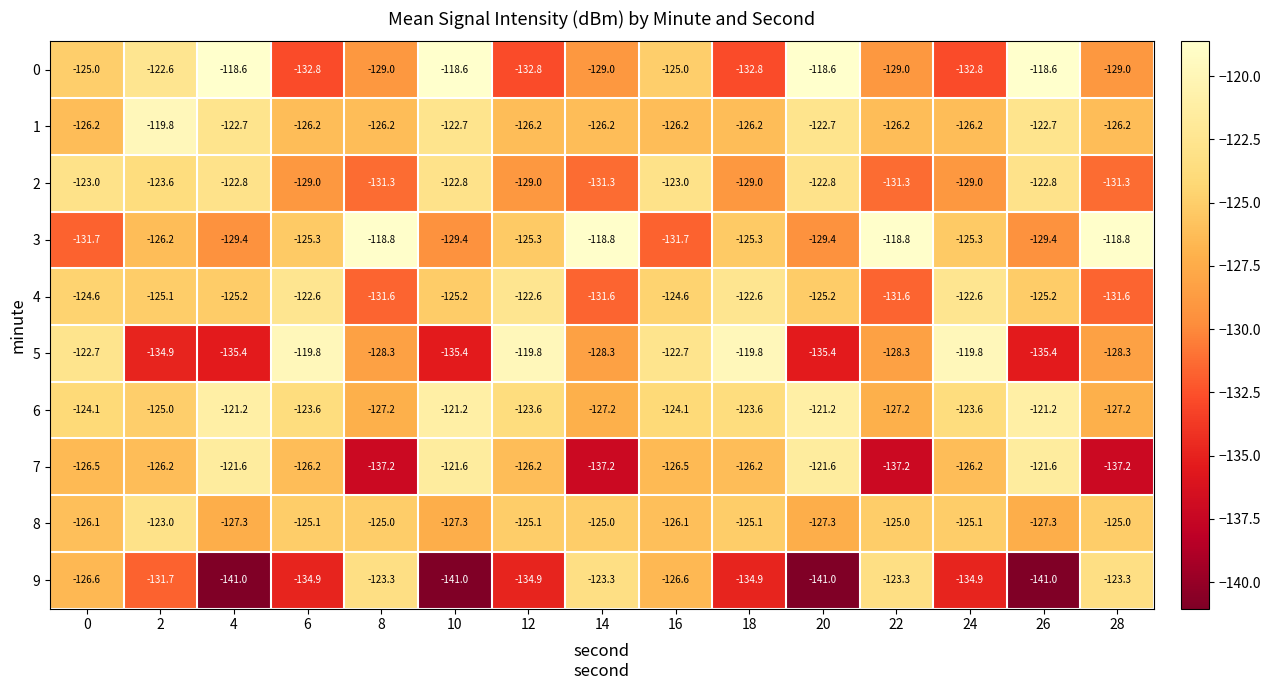

What is the approximate value of 7 at 22?

-137.2